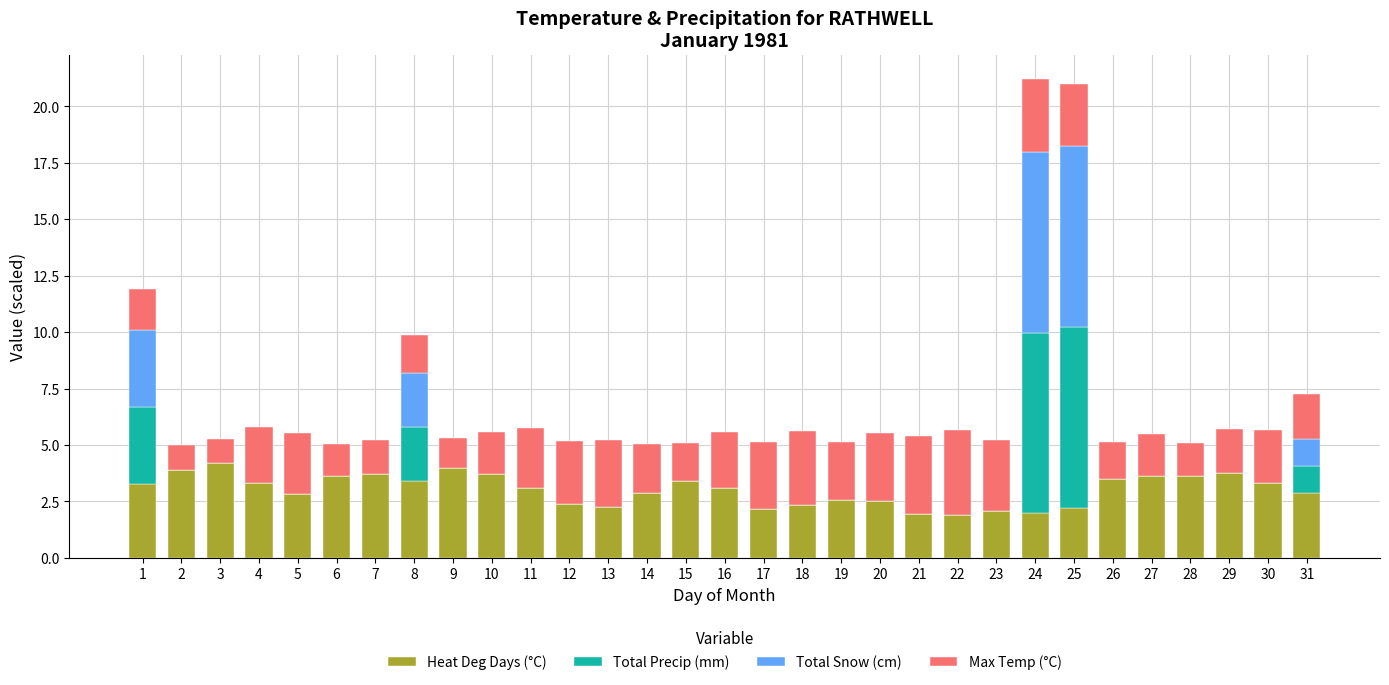

What is the total value across all series at 28?

5.1